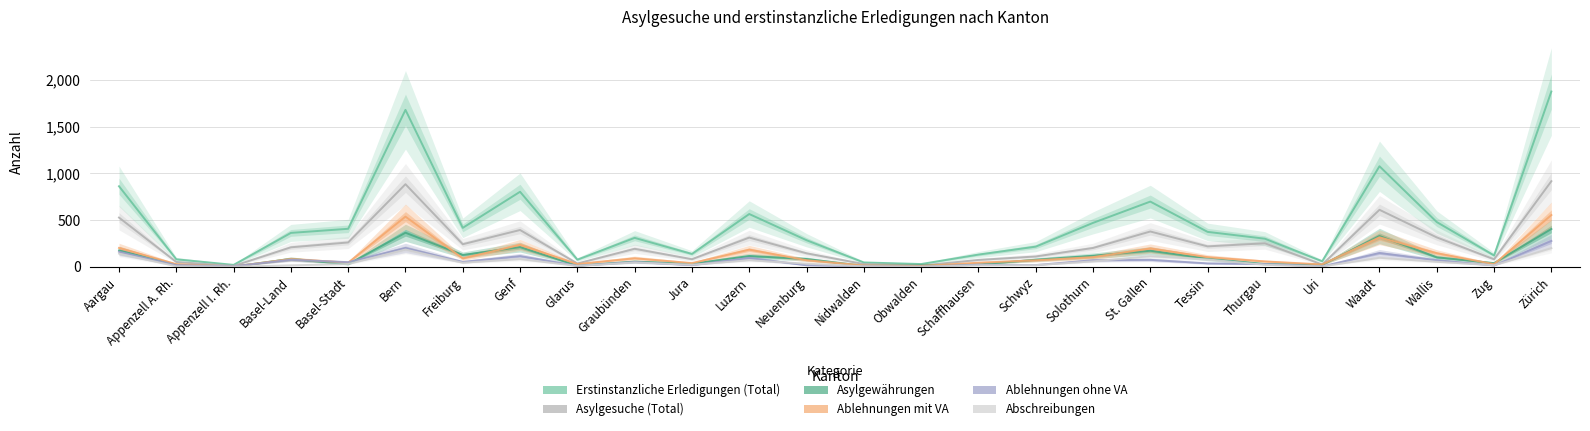

Where is Abschreibungen nearest to the value 100?

Waadt